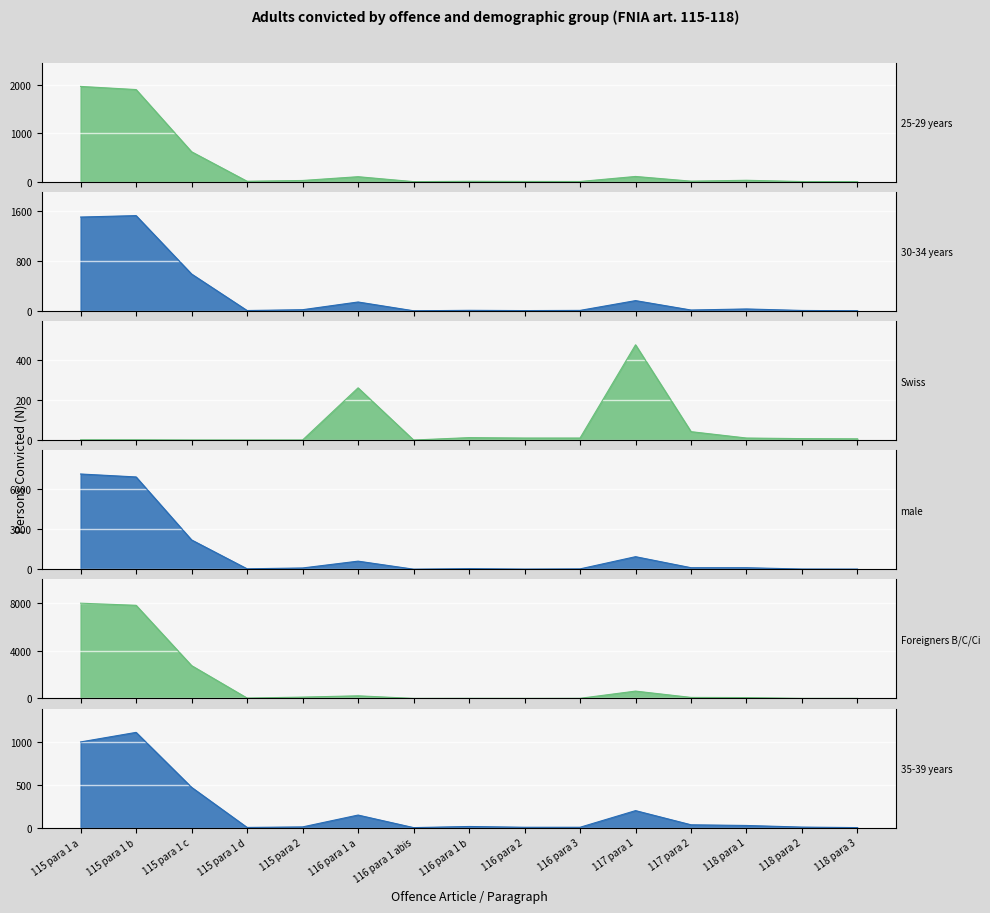

What is the value of the 35-39 years point at the 6th from the left?

147